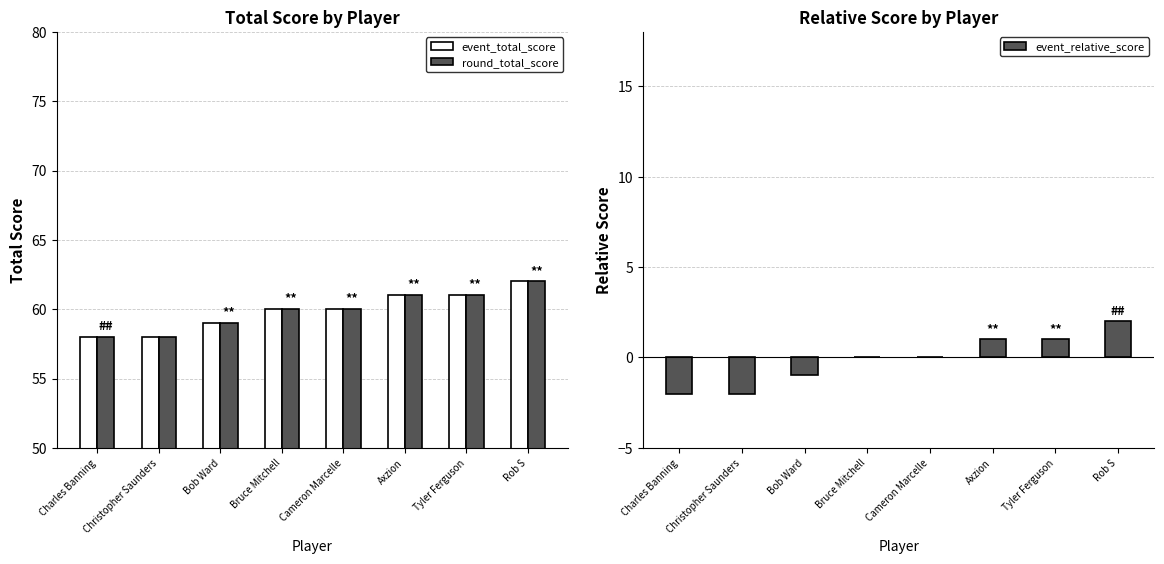

At which label does event_relative_score reach its minimum?

Charles Banning